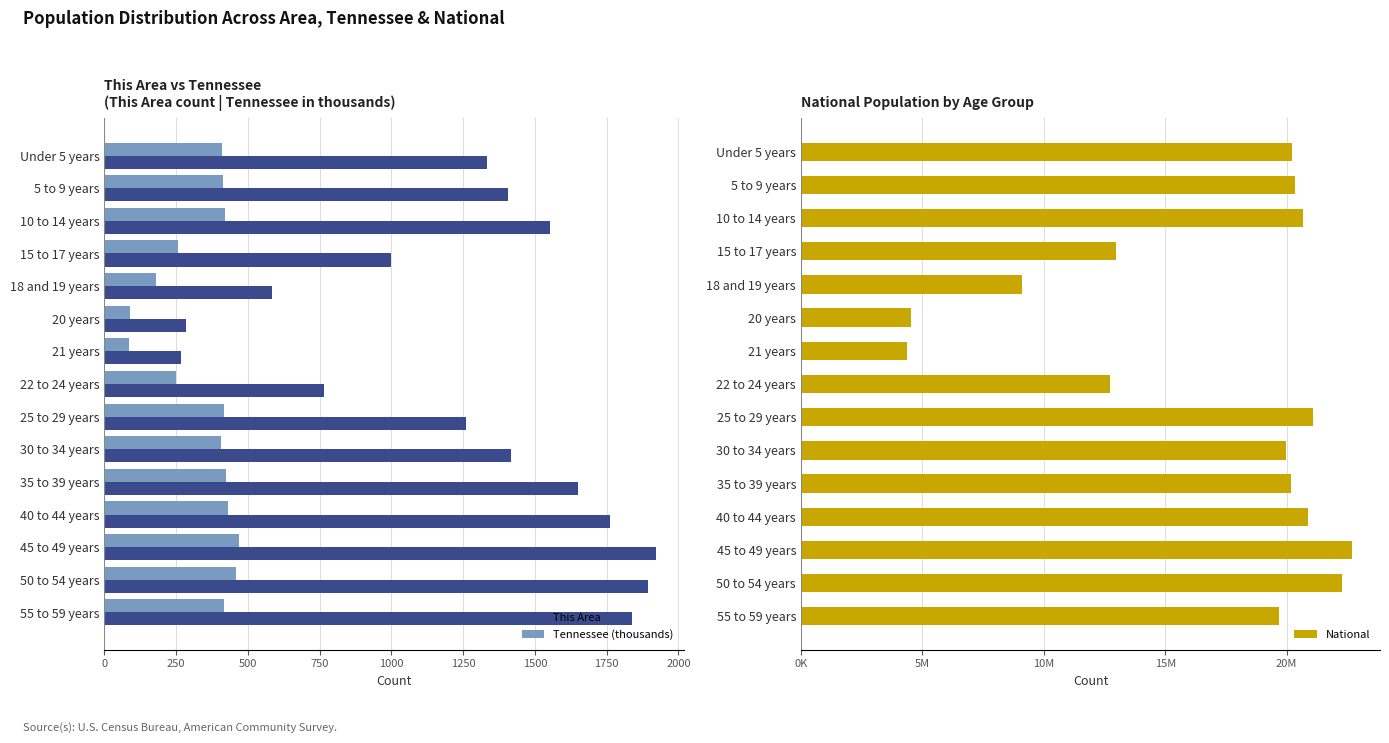

What is the highest value of the This Area series?

1922.0